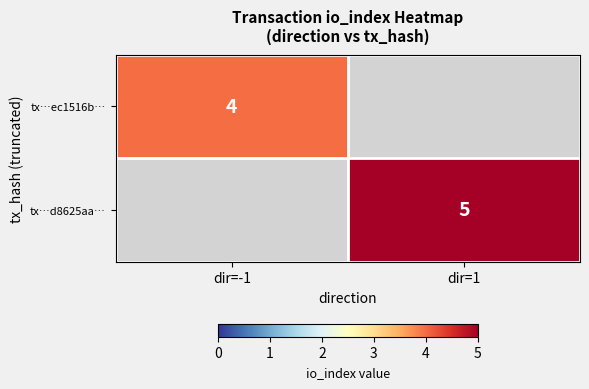

True or false: tx…ec1516b… has a value of 2 at dir=-1.

False